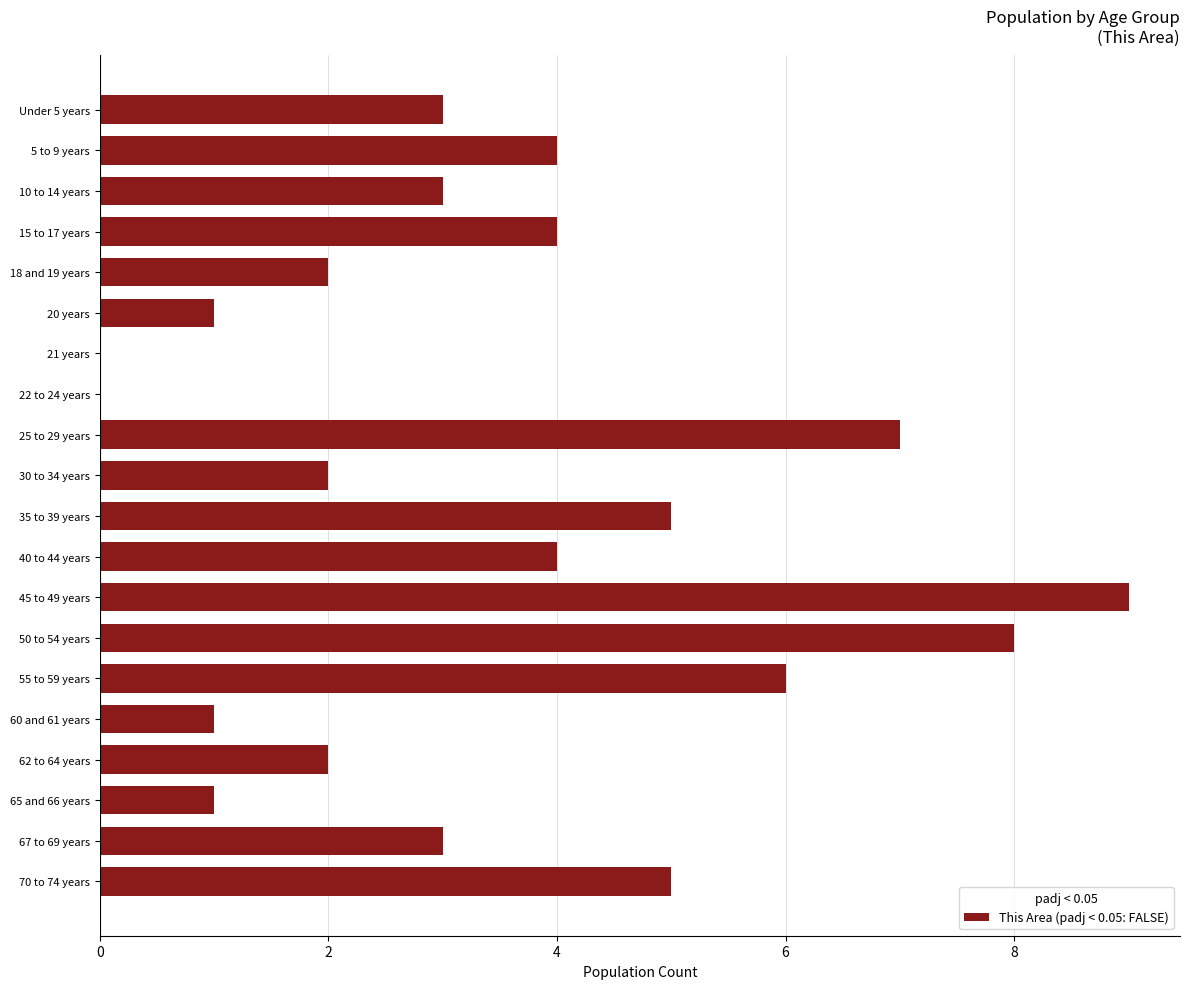

The value at 65 and 66 years is 2. True or false?

False